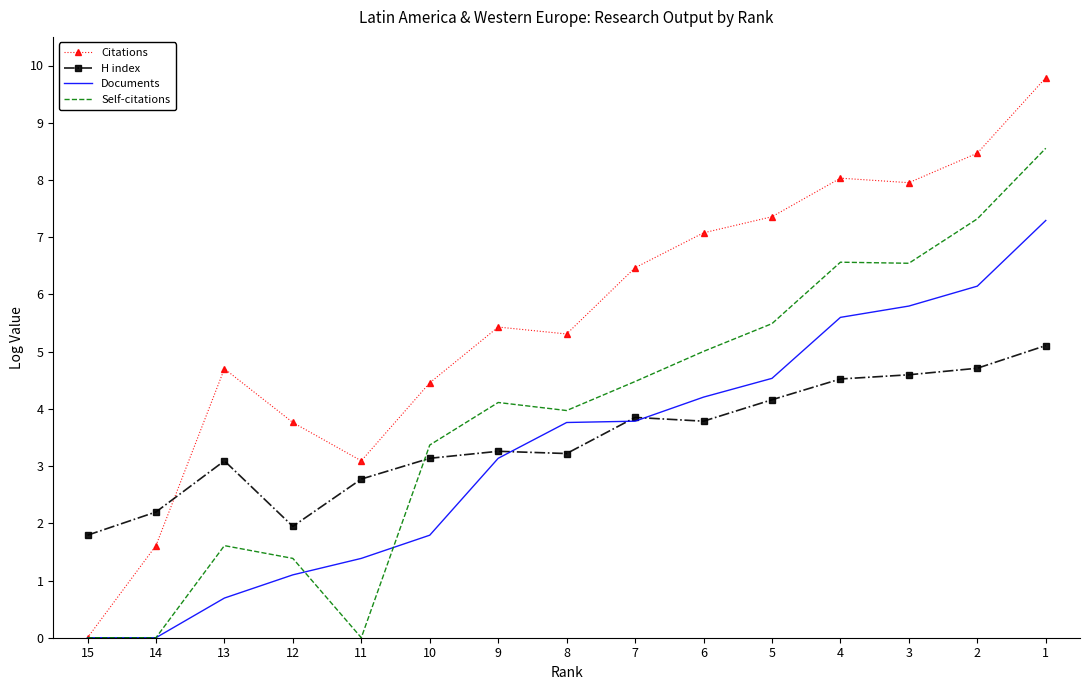

Reading right to left, extract all data points from this chart.

Citations: 1=9.8	2=8.5	3=8.0	4=8.0	5=7.4	6=7.1	7=6.5	8=5.3	9=5.4	10=4.5	11=3.1	12=3.8	13=4.7	14=1.6	15=0.0
H index: 1=5.1	2=4.7	3=4.6	4=4.5	5=4.2	6=3.8	7=3.9	8=3.2	9=3.3	10=3.1	11=2.8	12=1.9	13=3.1	14=2.2	15=1.8
Documents: 1=7.3	2=6.1	3=5.8	4=5.6	5=4.5	6=4.2	7=3.8	8=3.8	9=3.1	10=1.8	11=1.4	12=1.1	13=0.7	14=0.0	15=0.0
Self-citations: 1=8.6	2=7.3	3=6.5	4=6.6	5=5.5	6=5.0	7=4.5	8=4.0	9=4.1	10=3.4	11=0.0	12=1.4	13=1.6	14=0.0	15=0.0